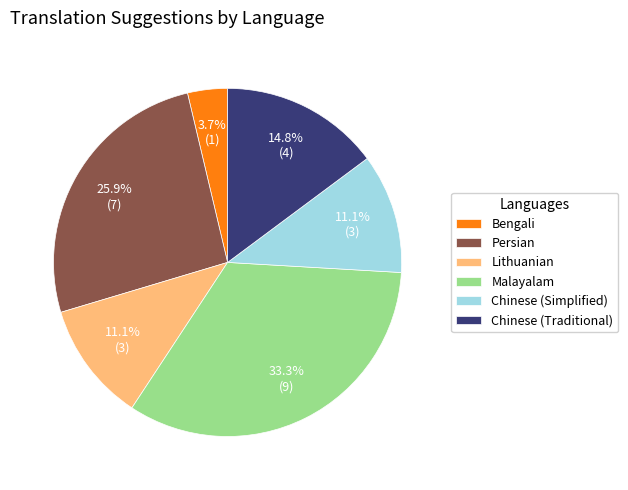

Does any single category account for the majority?

No